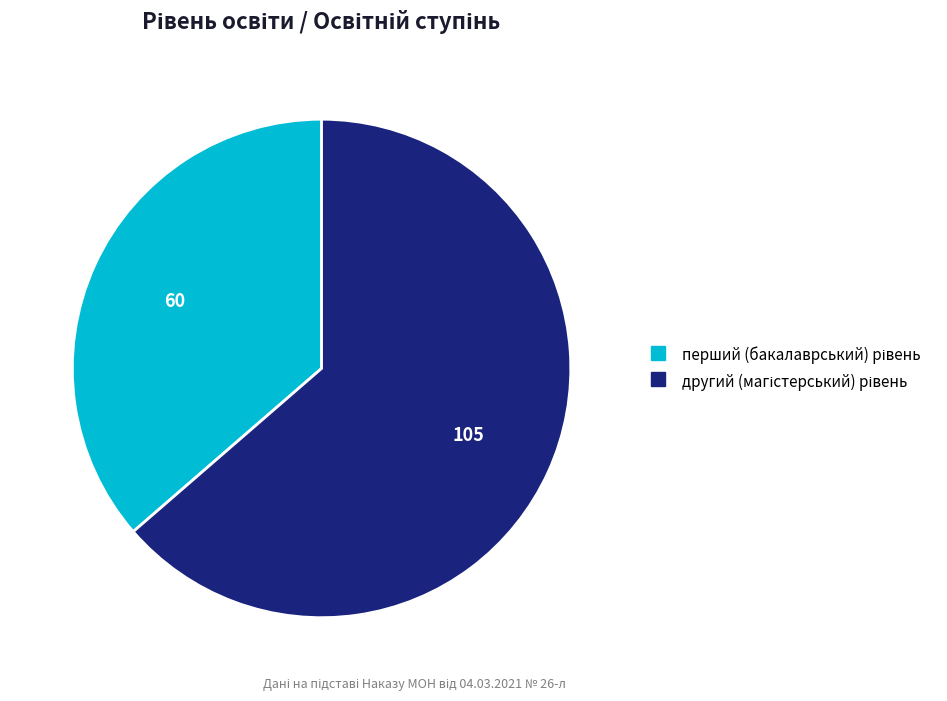

Is there any slice that represents more than half of the pie?

Yes